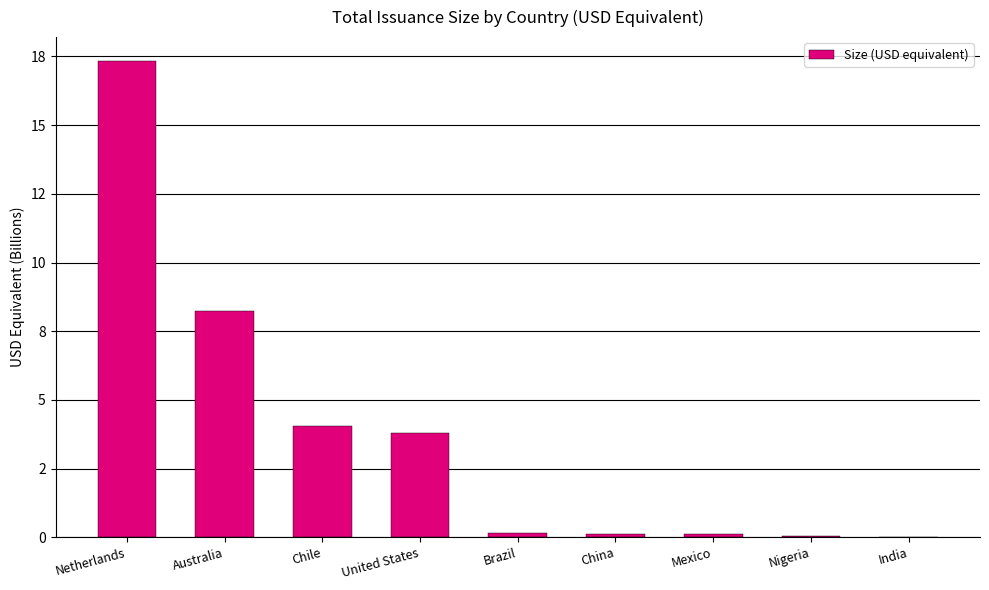

Are the bars horizontal?

No